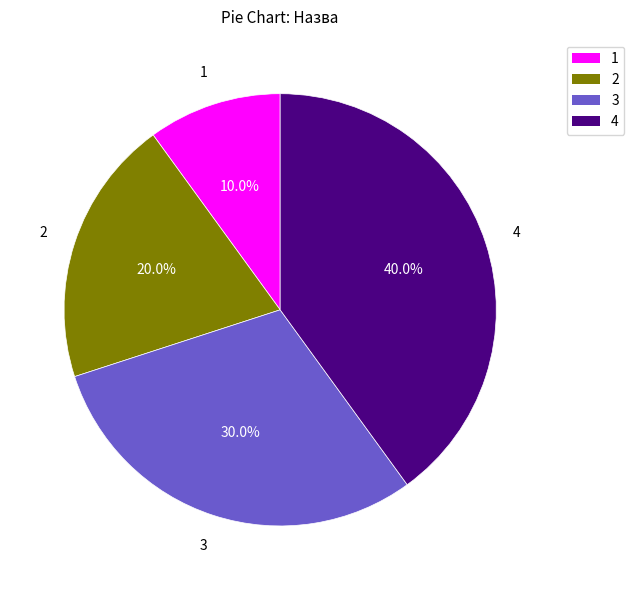

Approximately how many times larger is the value at 3 compared to 2?

1.5